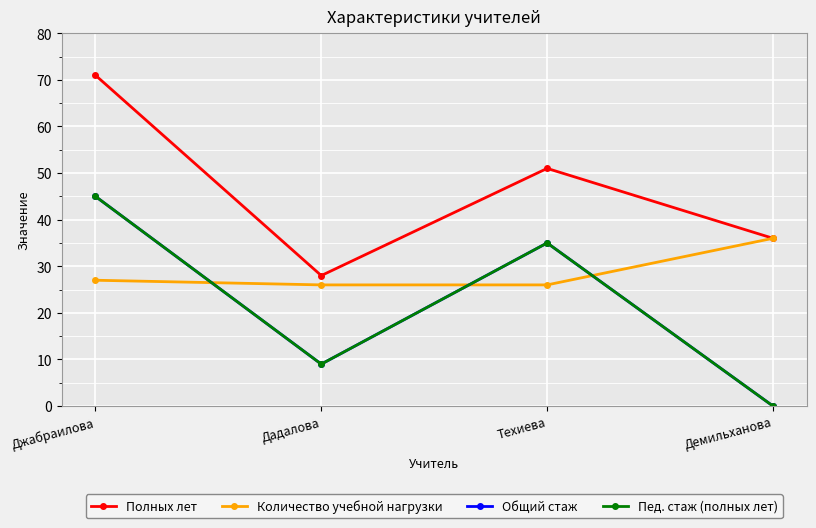

How many Полных лет values are between 36 and 71?

3